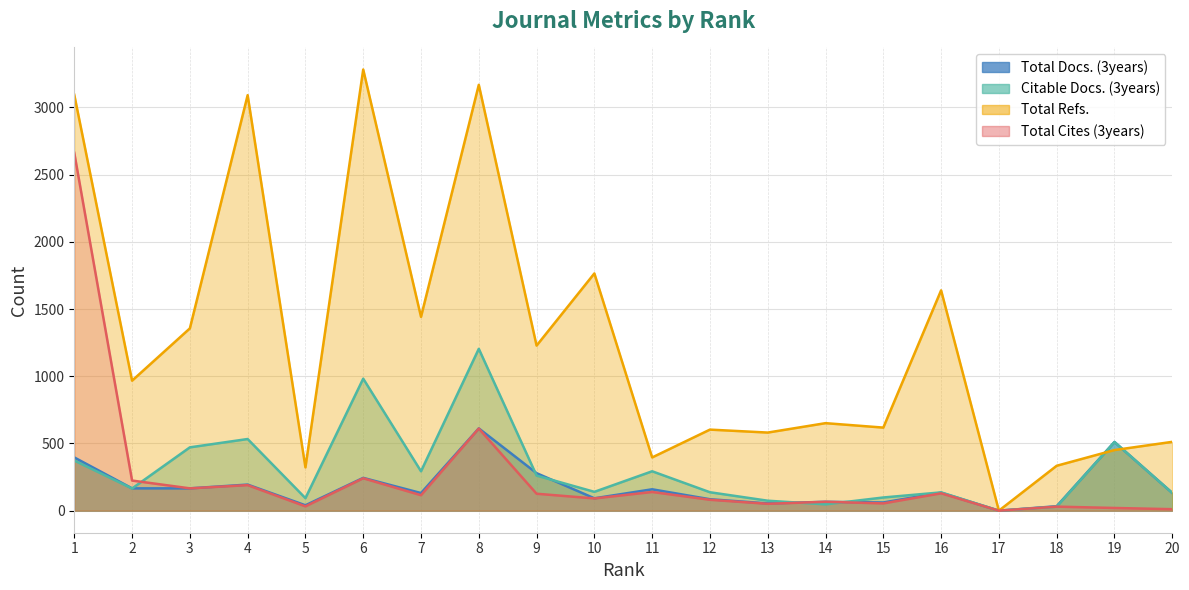

Is the value of Citable Docs. (3years) at 10 greater than the value of Total Docs. (3years) at 18?

Yes